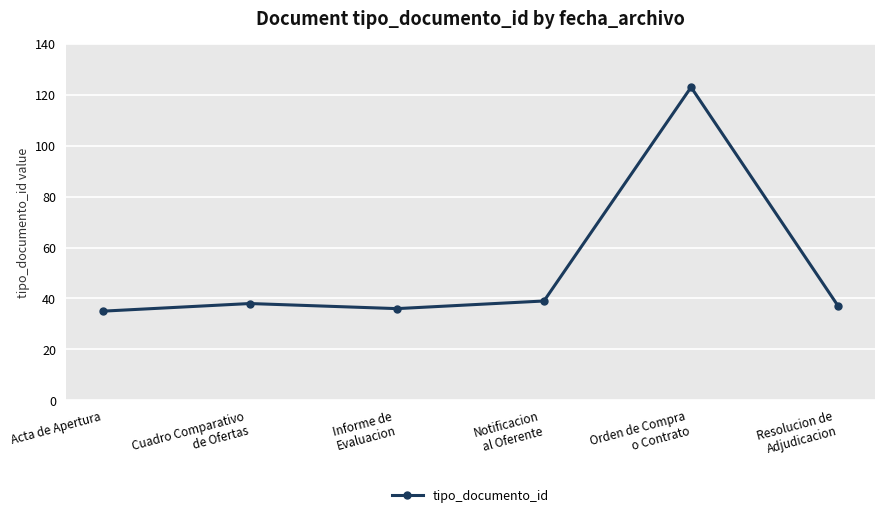

Reading right to left, list all the values displayed in this chart.

37	123	39	36	38	35